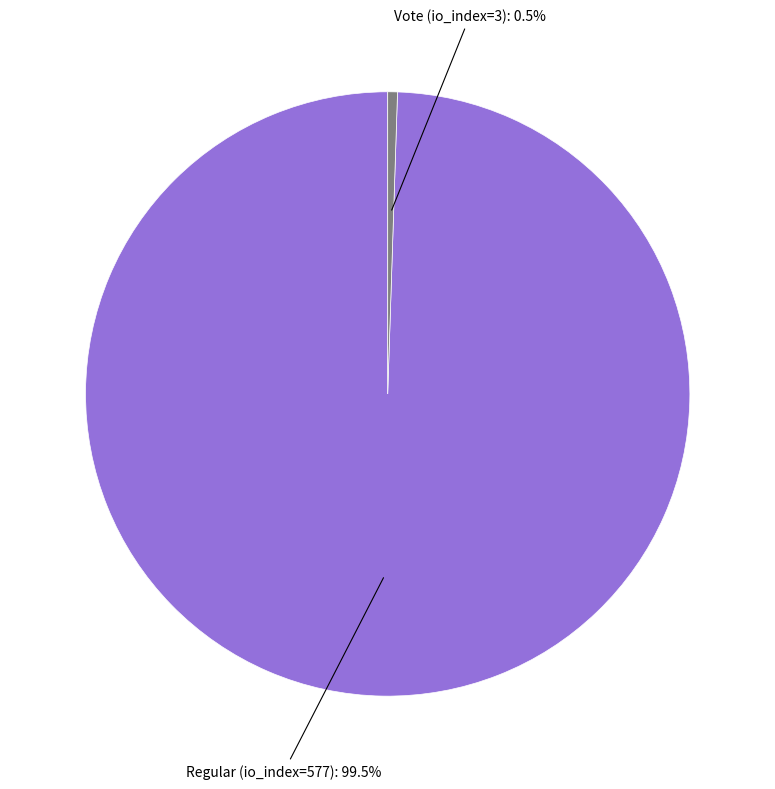

Does any single category account for the majority?

Yes